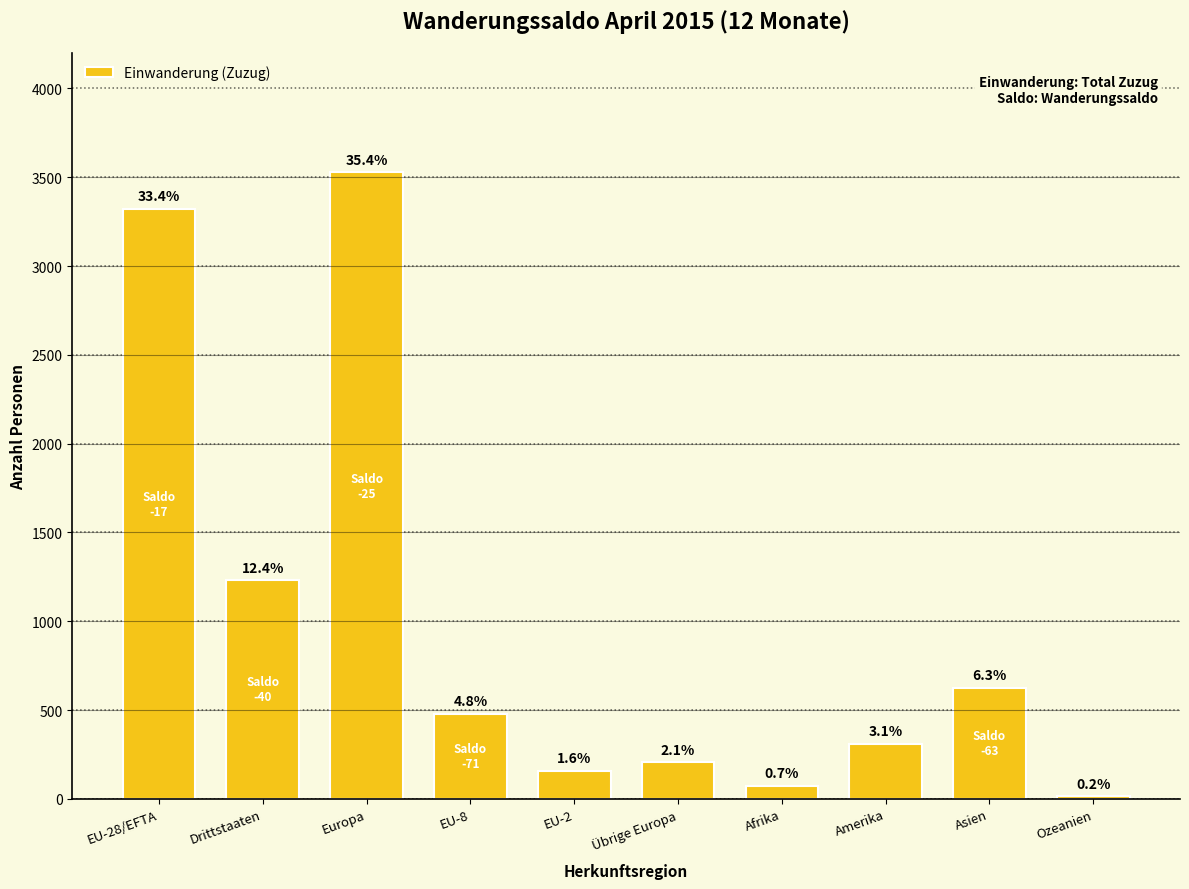

Rank the categories by value from highest to lowest.

Europa, EU-28/EFTA, Drittstaaten, Asien, EU-8, Amerika, Übrige Europa, EU-2, Afrika, Ozeanien